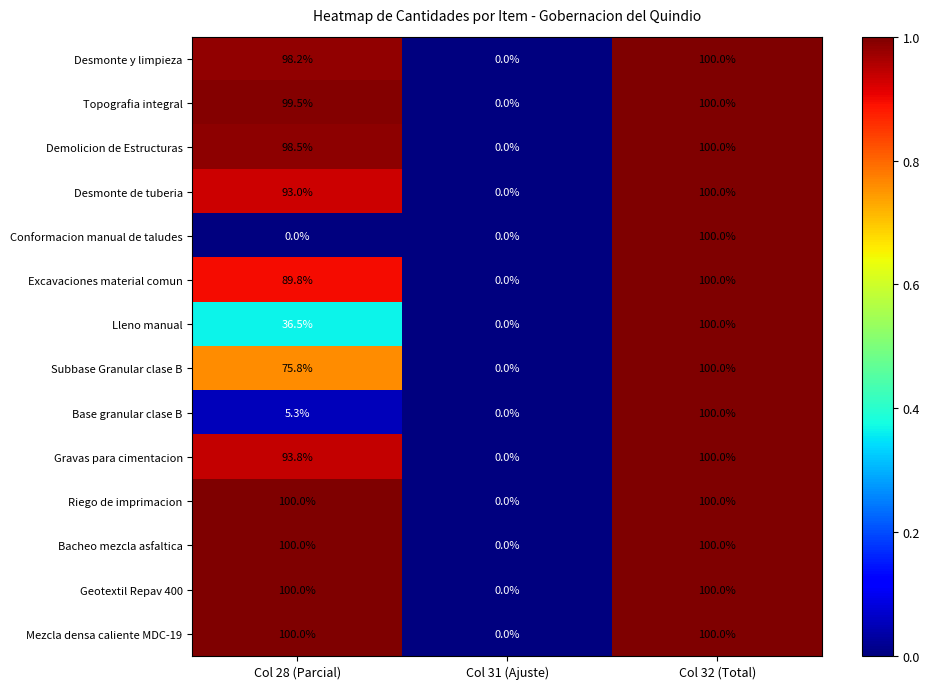

Read the Excavaciones material comun value at Col 28 (Parcial).

89.8